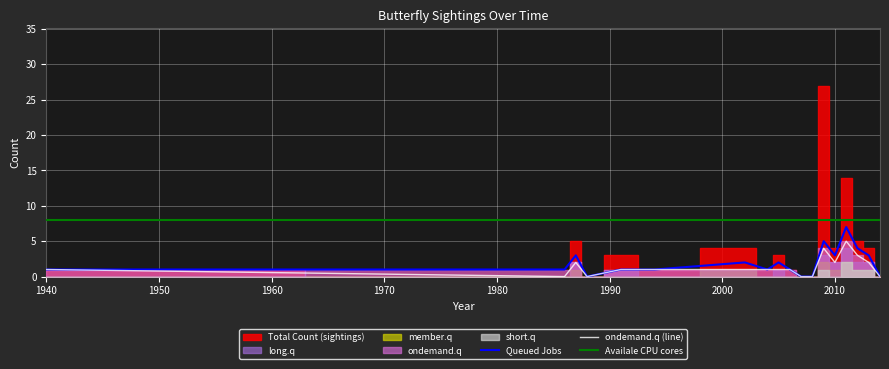

What is the average value of the Queued Jobs series?

2